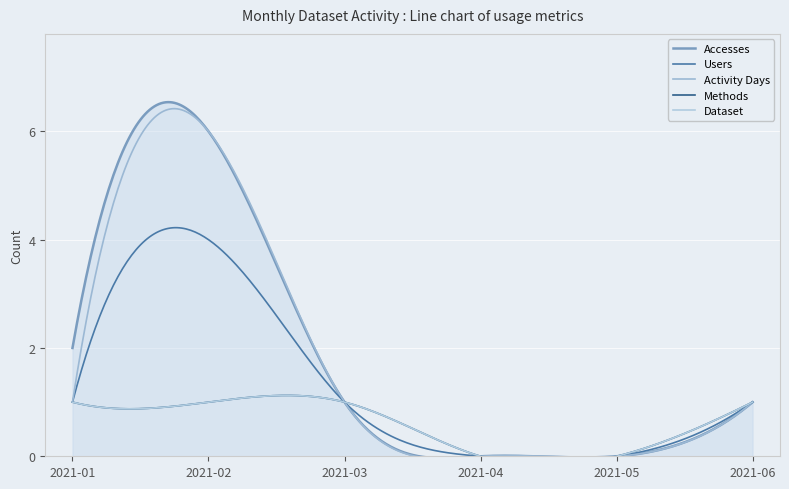

Which series changed the most between 2021-05 and 2021-06?

Accesses